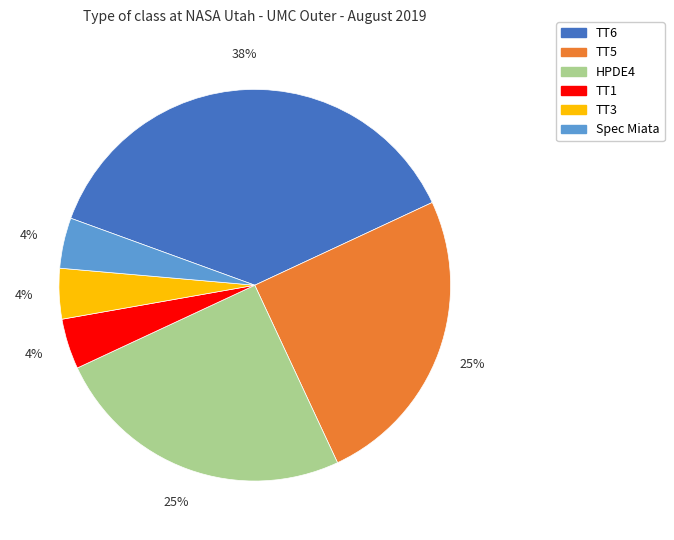

Which slice is the largest?

TT6